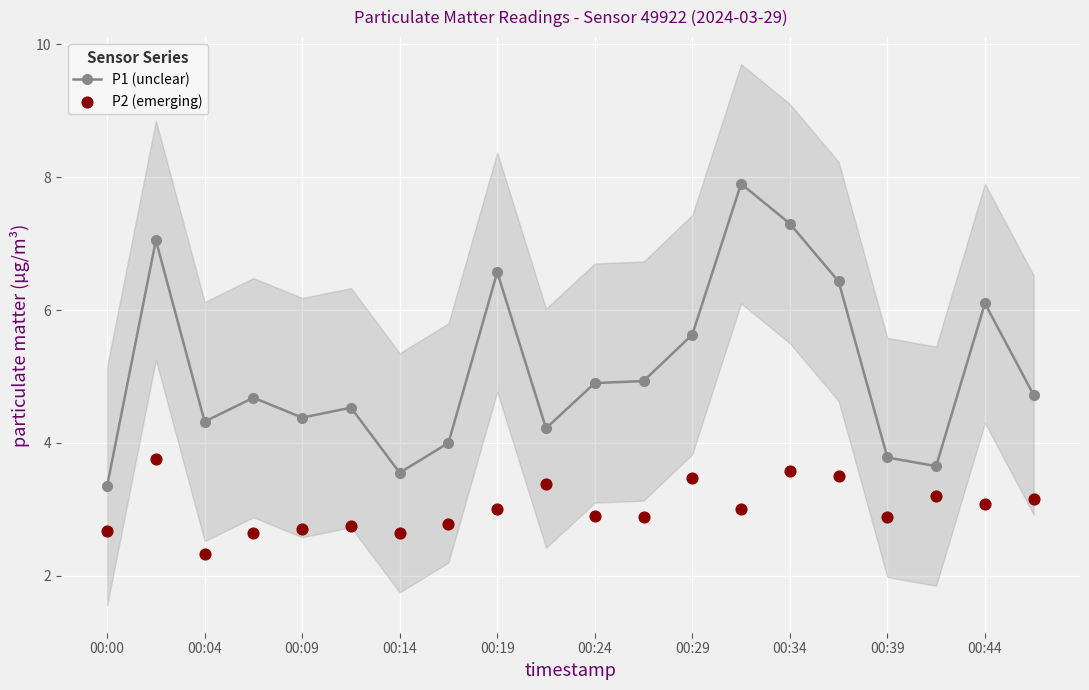

True or false: P1 (unclear) has a value of 4.4 at 00:09.

True